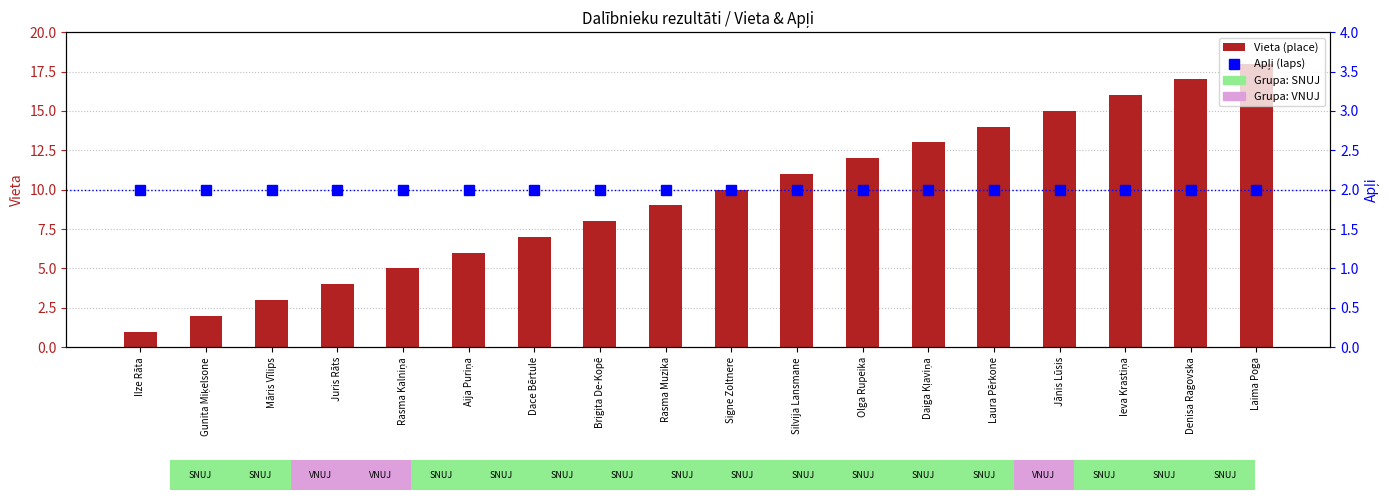

Is the value of Vieta (place) at Dace Bērtule greater than the value of Apļi (laps) at Ilze Rāta?

Yes